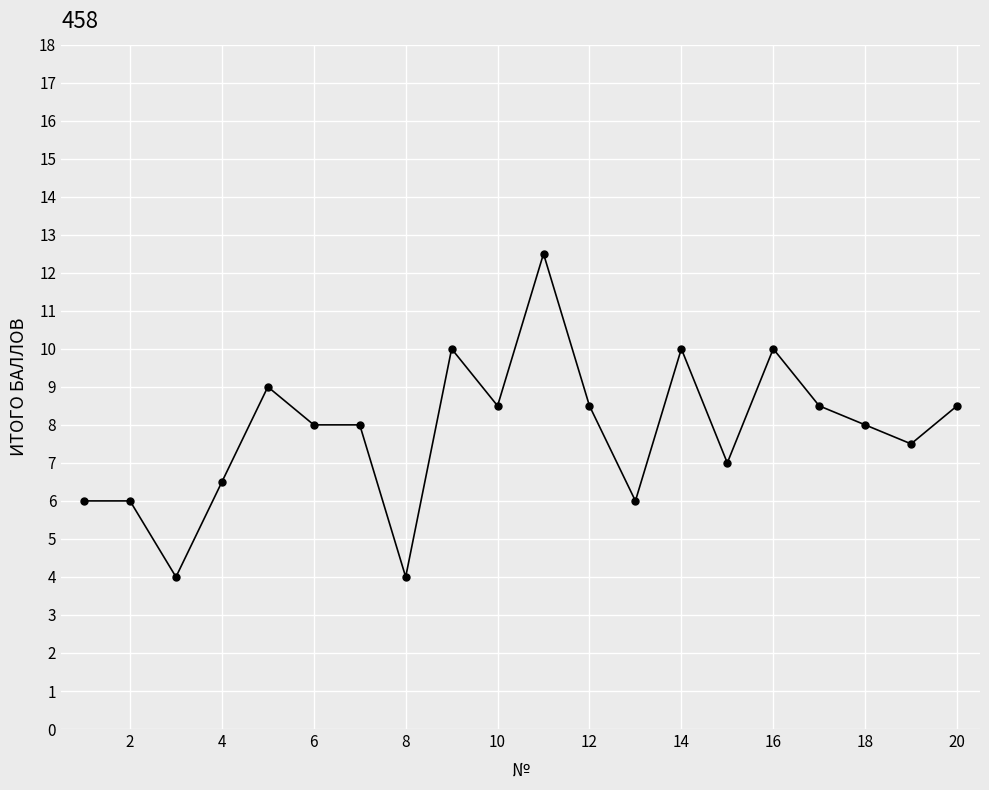

What is the value of the 2nd point from the left?

6.0